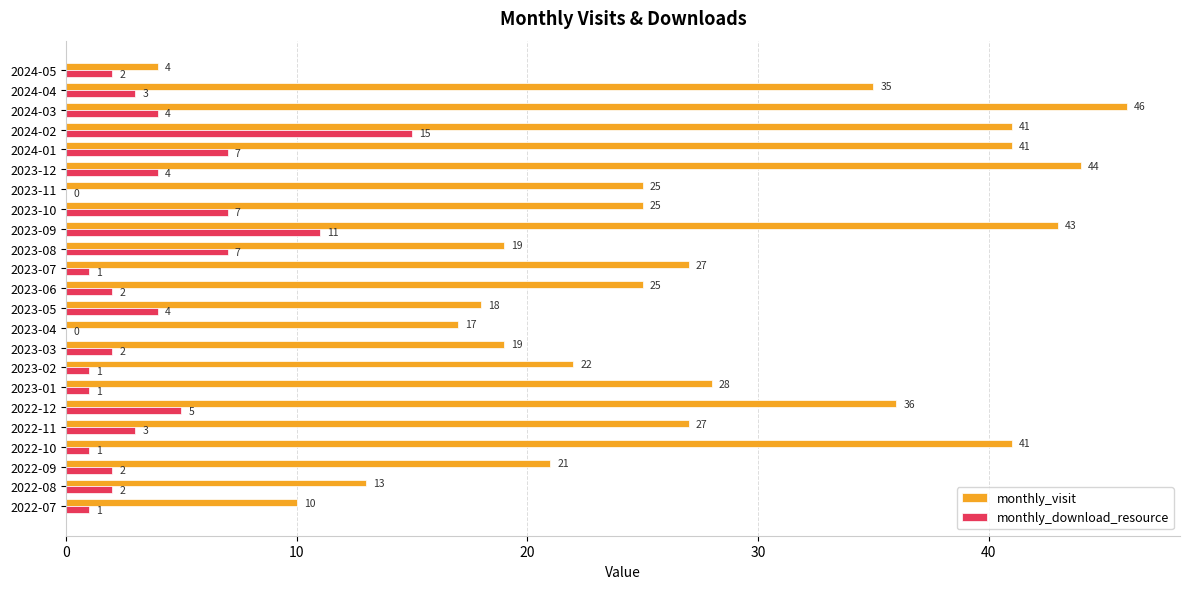

Which series has the widest spread of values?

monthly_visit